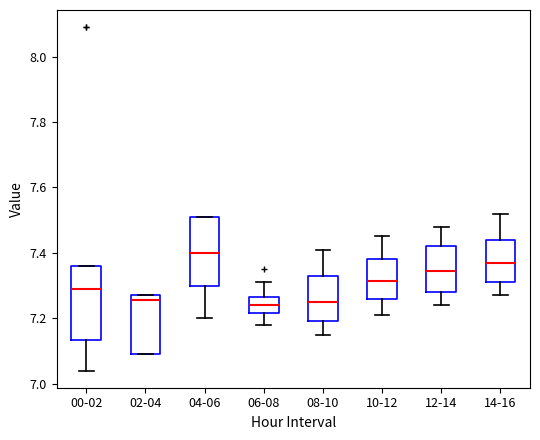

Reading left to right, read every box against the y-axis: the position of its median line, the range the box covers, and the ends of its whiskers. The values are not printed on the chart, so give them approximately, as read against the axis.

00-02: median 7.30, box 7.14 to 7.36, whiskers 7.04 to 7.36
02-04: median 7.26, box 7.10 to 7.28, whiskers 7.10 to 7.28
04-06: median 7.40, box 7.30 to 7.52, whiskers 7.20 to 7.52
06-08: median 7.24, box 7.22 to 7.26, whiskers 7.18 to 7.32
08-10: median 7.26, box 7.20 to 7.34, whiskers 7.16 to 7.42
10-12: median 7.32, box 7.26 to 7.38, whiskers 7.22 to 7.46
12-14: median 7.34, box 7.28 to 7.42, whiskers 7.24 to 7.48
14-16: median 7.38, box 7.32 to 7.44, whiskers 7.28 to 7.52